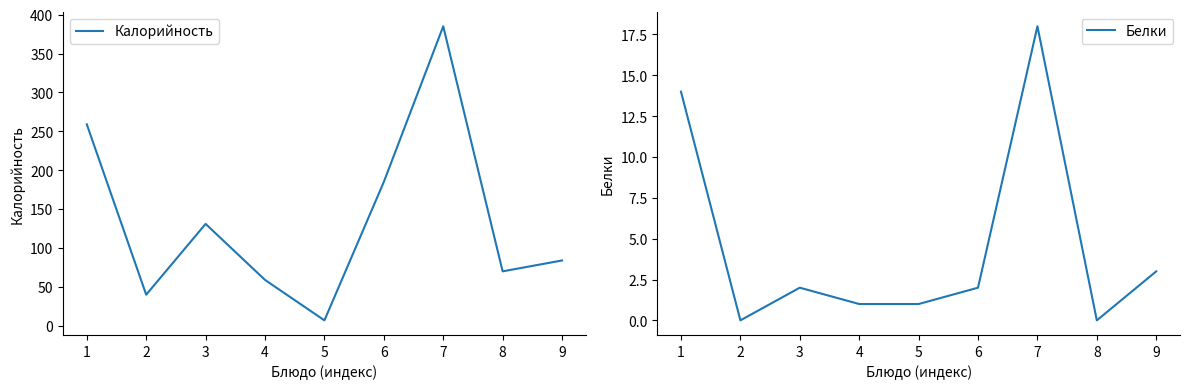

How many values in the Калорийность series are below 84?

4